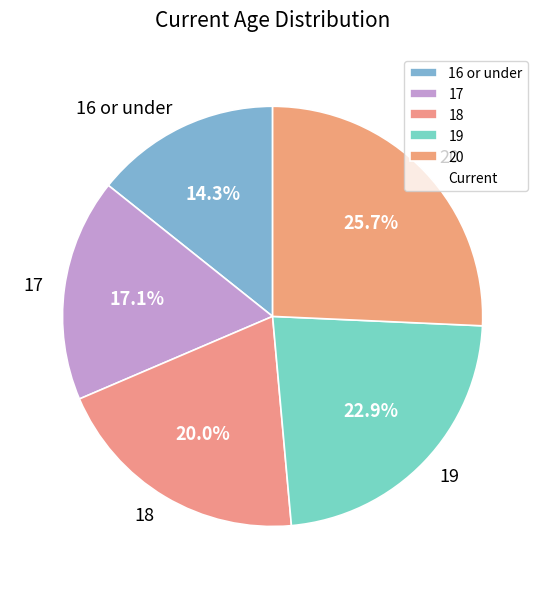

Count the number of slices in the pie.

5